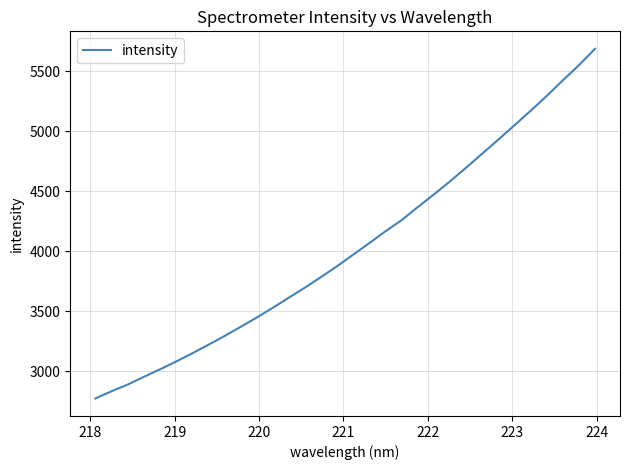

What is the difference between the maximum and minimum values?

2911.8